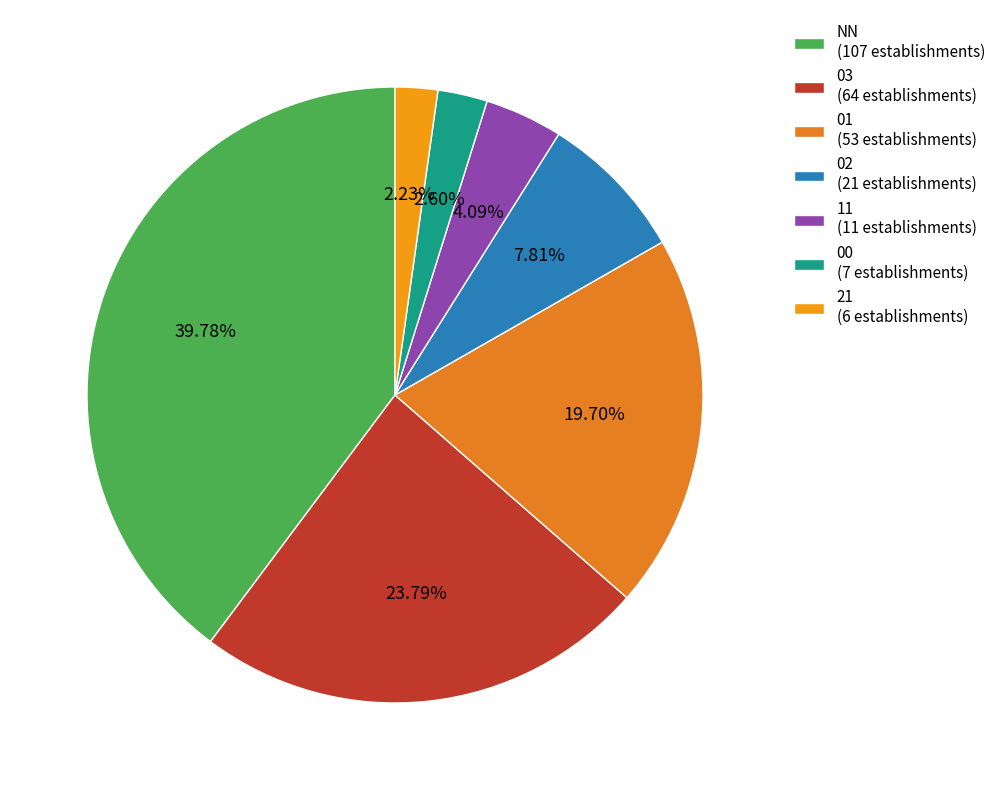

Rank the categories by value from lowest to highest.

21, 00, 11, 02, 01, 03, NN